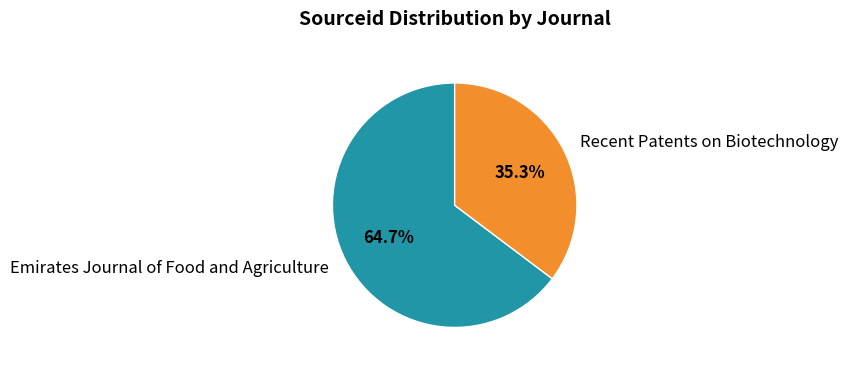

How many segments does this pie chart have?

2